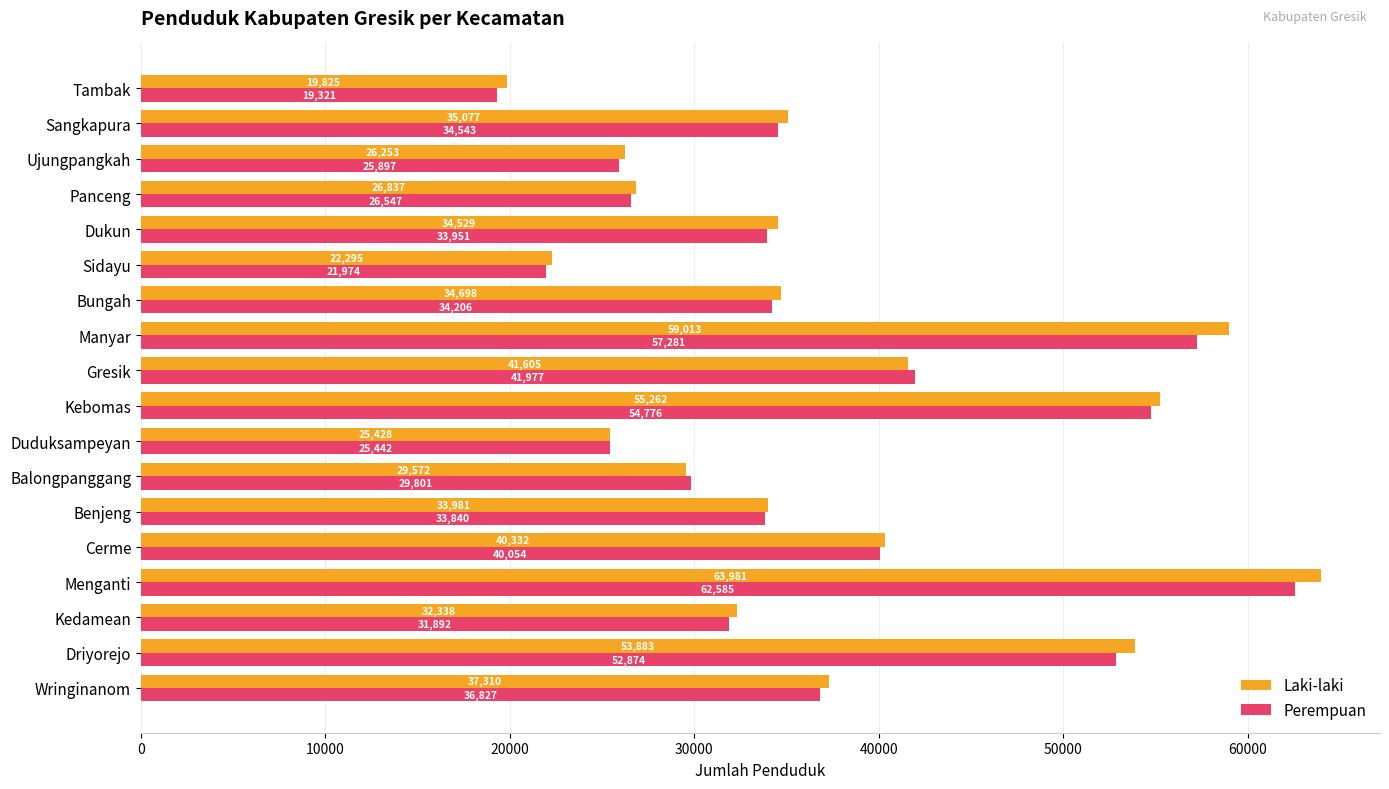

List the labels in order of Laki-laki value, smallest first.

Tambak, Sidayu, Duduksampeyan, Ujungpangkah, Panceng, Balongpanggang, Kedamean, Benjeng, Dukun, Bungah, Sangkapura, Wringinanom, Cerme, Gresik, Driyorejo, Kebomas, Manyar, Menganti